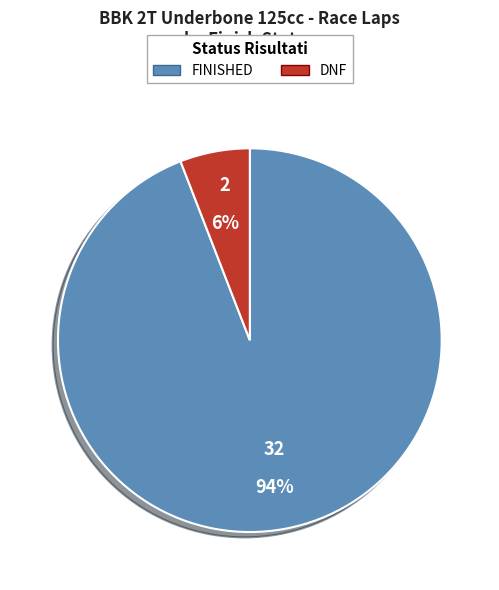

Does any single category account for the majority?

Yes